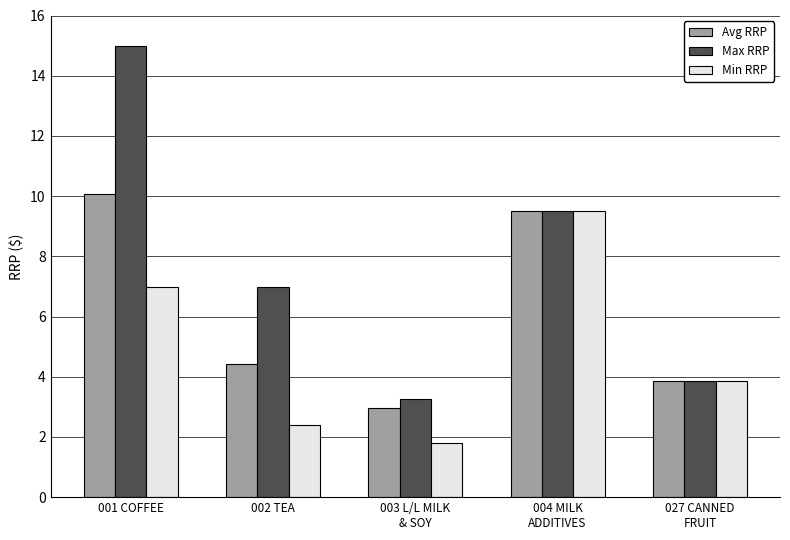

What is the spread (max minus min) of values at 002 TEA?

4.6